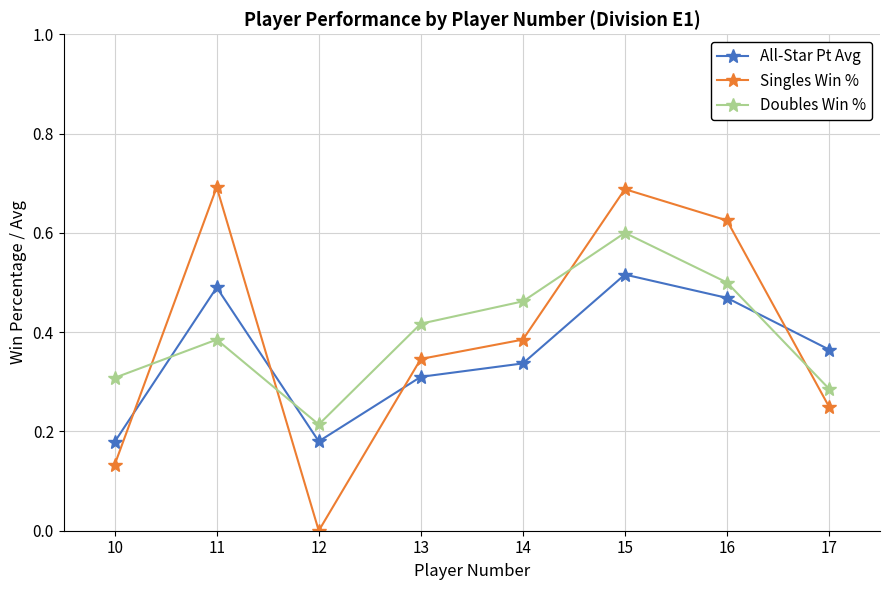

How many lines are shown in the chart?

3